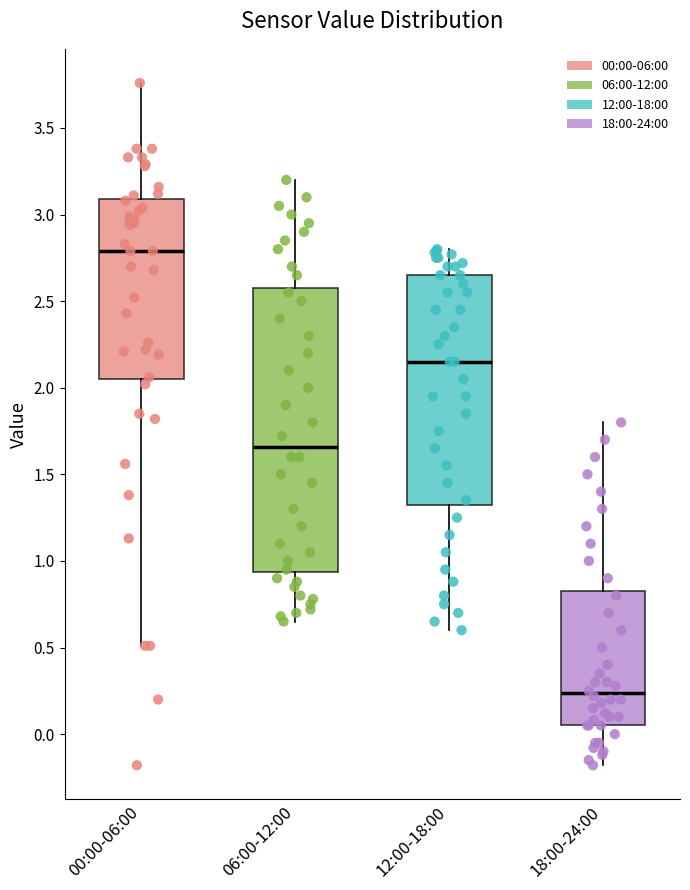

Which box has the highest median line?

00:00-06:00